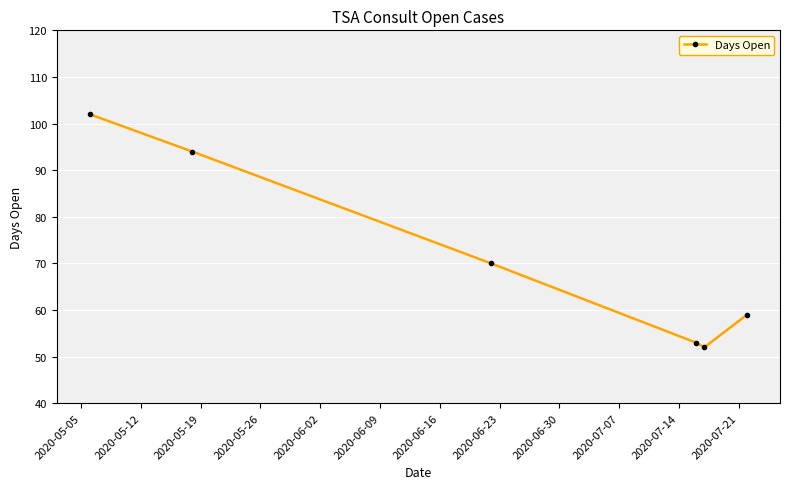

What is the average value?

72